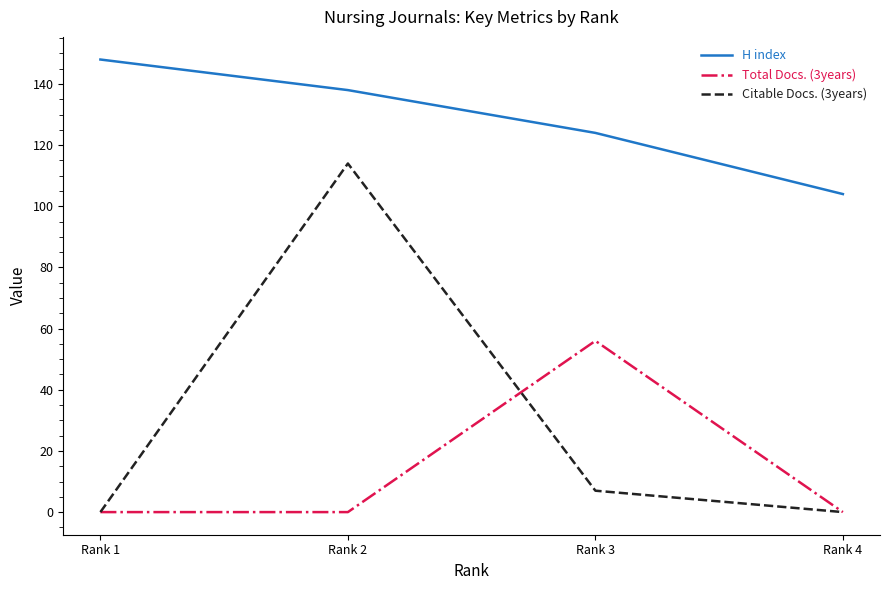

Rank the series at Rank 2 from lowest to highest value.

Total Docs. (3years), Citable Docs. (3years), H index